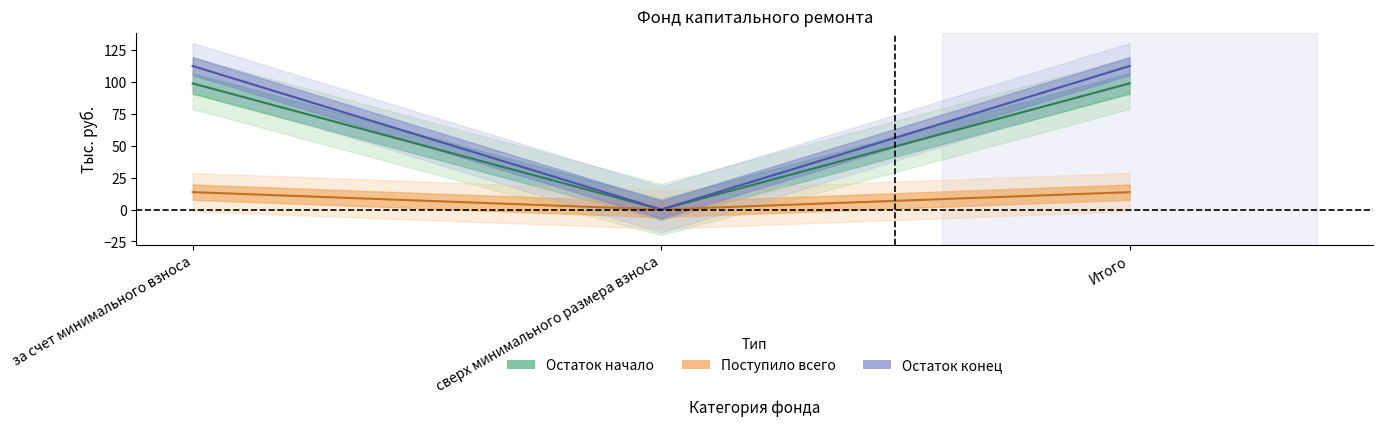

Reading left to right, transcribe all the data shown in this chart.

Остаток начало: за счет минимального взноса=98.8	сверх минимального размера взноса=0.0	Итого=98.8
Поступило всего: за счет минимального взноса=13.6	сверх минимального размера взноса=0.0	Итого=13.6
Остаток конец: за счет минимального взноса=112.4	сверх минимального размера взноса=0.0	Итого=112.4